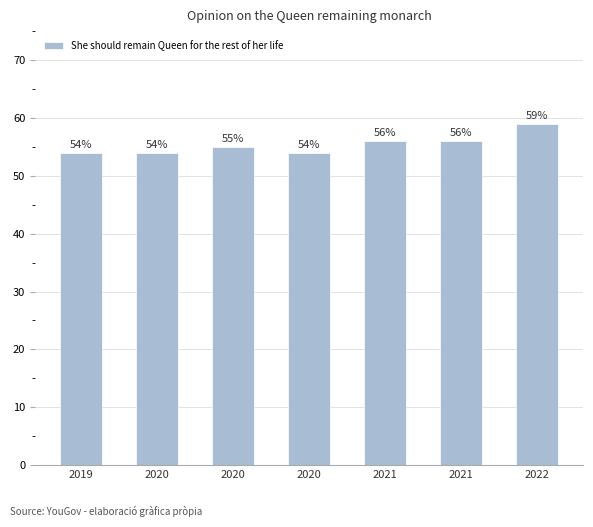

Reading left to right, what are all the values shown in this chart?

0.5	0.5	0.6	0.5	0.6	0.6	0.6